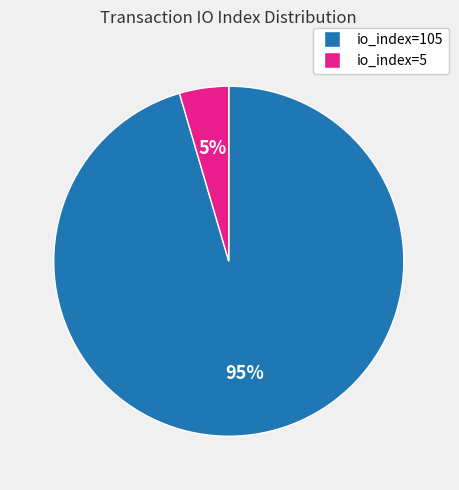

Is the sum of io_index=5 and io_index=105 greater than half?

Yes